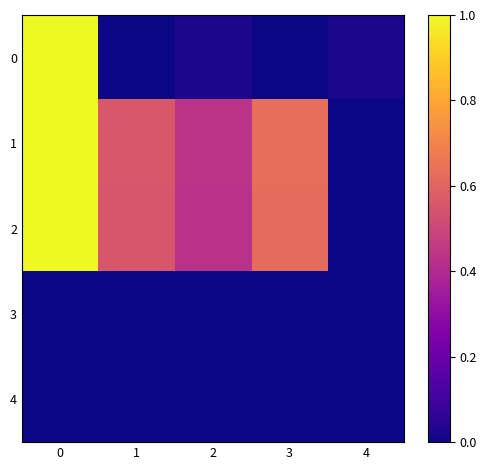

Reading right to left, transcribe all the data shown in this chart.

0: 4=0.0	3=0.0	2=0.0	1=0.0	0=1.0
1: 4=0.0	3=0.6	2=0.4	1=0.6	0=1.0
2: 4=0.0	3=0.6	2=0.4	1=0.6	0=1.0
3: 4=0.0	3=0.0	2=0.0	1=0.0	0=0.0
4: 4=0.0	3=0.0	2=0.0	1=0.0	0=0.0